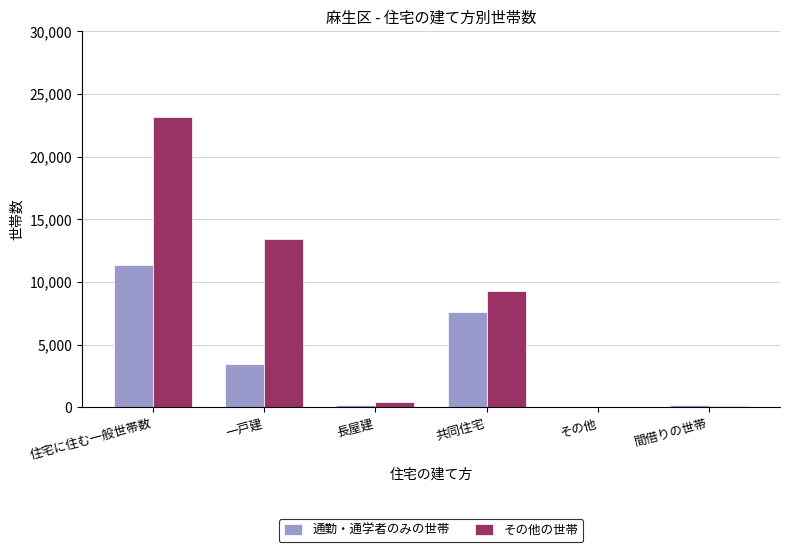

The value of その他の世帯 at 住宅に住む一般世帯数 is 4951. True or false?

False